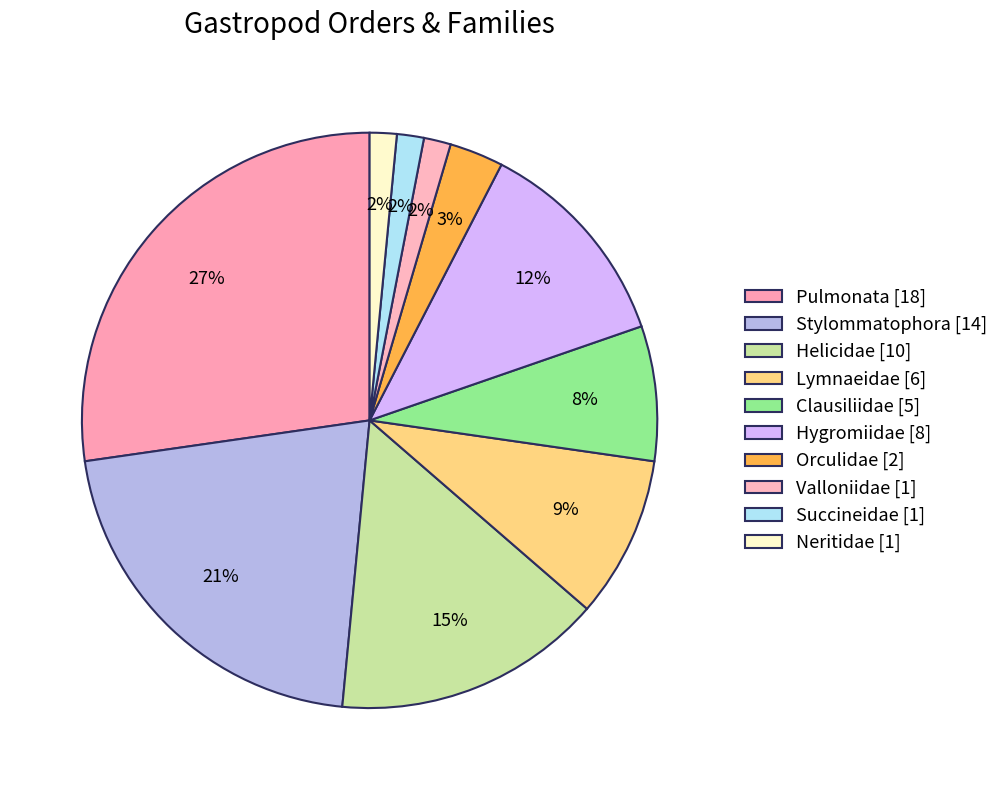

Which category has the biggest portion of the pie?

Pulmonata